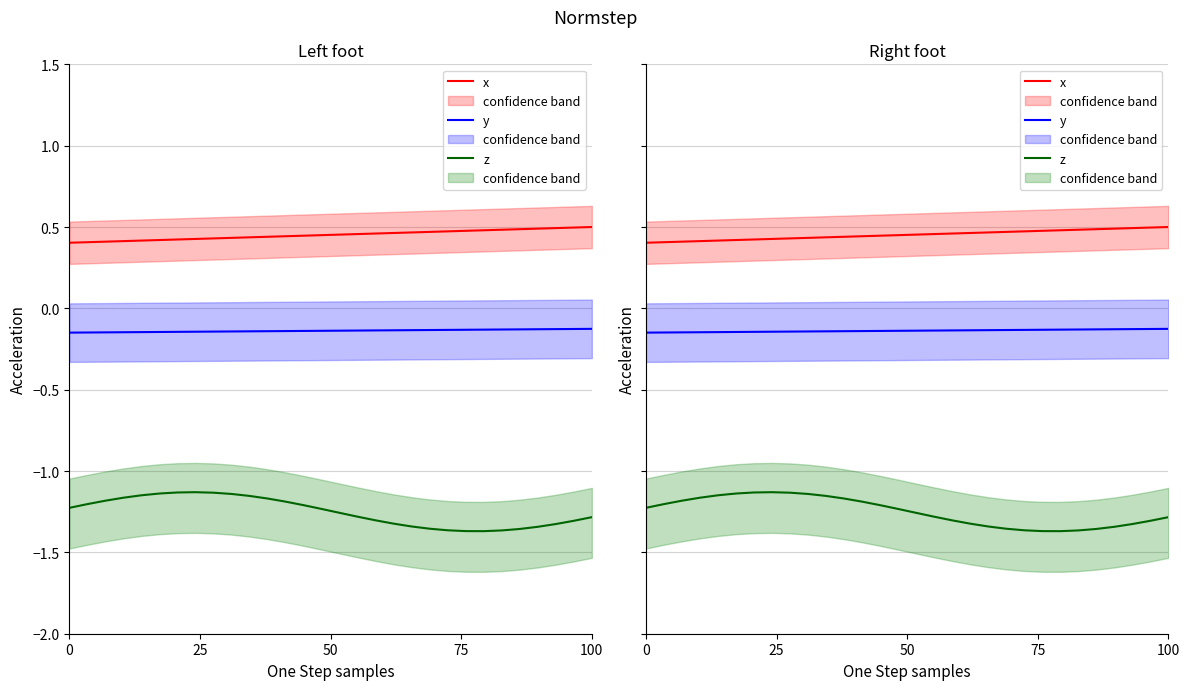

Reading left to right, extract all data points from this chart.

x: 0.4	0.4	0.4	0.4	0.4	0.4	0.4	0.4	0.4	0.4	0.4	0.4	0.4	0.4	0.5	0.5	0.5	0.5	0.5	0.5	0.5	0.5	0.5	0.5	0.5	0.5	0.5	0.5	0.5	0.5
y: -0.1	-0.1	-0.1	-0.1	-0.1	-0.1	-0.1	-0.1	-0.1	-0.1	-0.1	-0.1	-0.1	-0.1	-0.1	-0.1	-0.1	-0.1	-0.1	-0.1	-0.1	-0.1	-0.1	-0.1	-0.1	-0.1	-0.1	-0.1	-0.1	-0.1
z: -1.2	-1.2	-1.2	-1.2	-1.1	-1.1	-1.1	-1.1	-1.1	-1.1	-1.2	-1.2	-1.2	-1.2	-1.2	-1.3	-1.3	-1.3	-1.3	-1.3	-1.4	-1.4	-1.4	-1.4	-1.4	-1.4	-1.3	-1.3	-1.3	-1.3